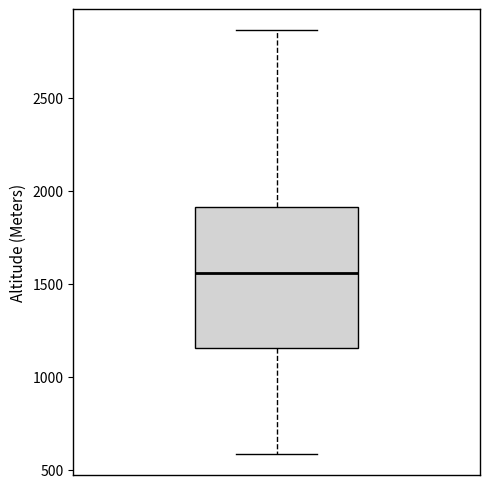

Read this box plot against the y-axis: the position of the median line, the range covered by the box, and the ends of both whiskers. The values are not printed on the chart, so give them approximately, as read against the axis.

median 1550, box 1150 to 1900, whiskers 600 to 2850